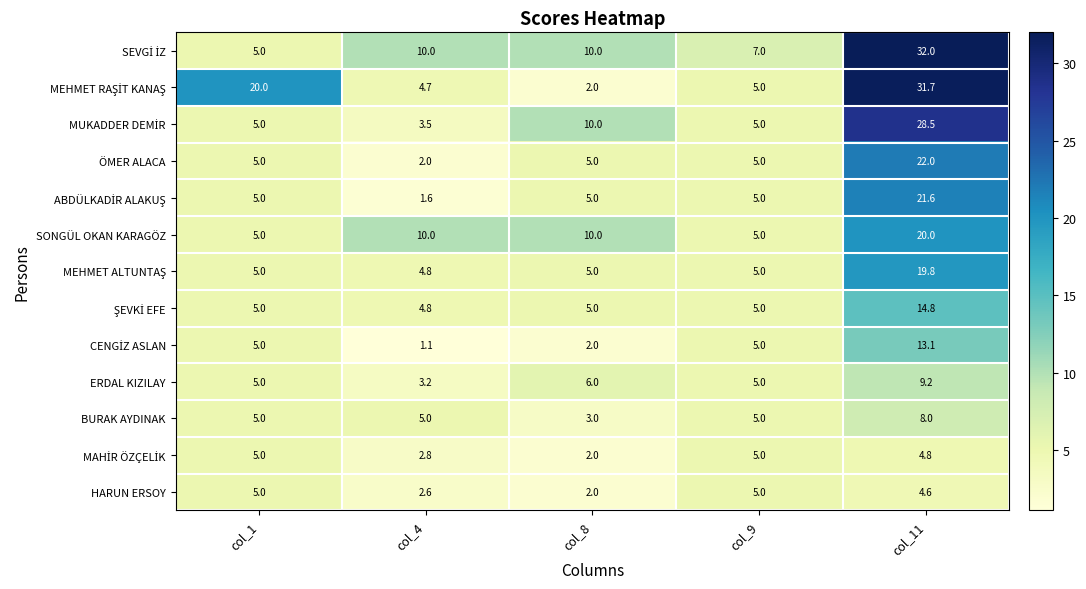

What is the sum of the ERDAL KIZILAY values at col_4 and col_1?

8.2